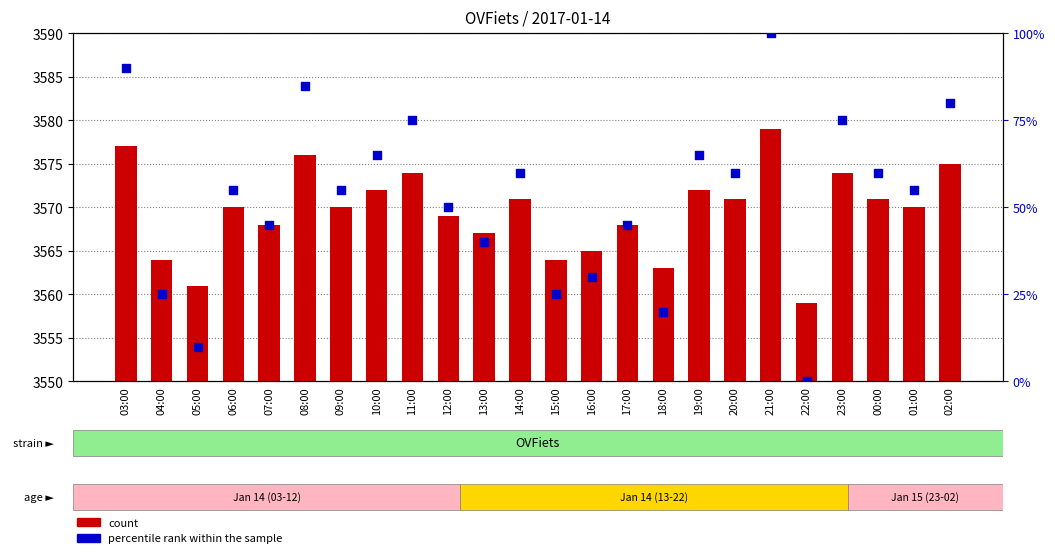

At how many categories does at least one series exceed 2091?

24